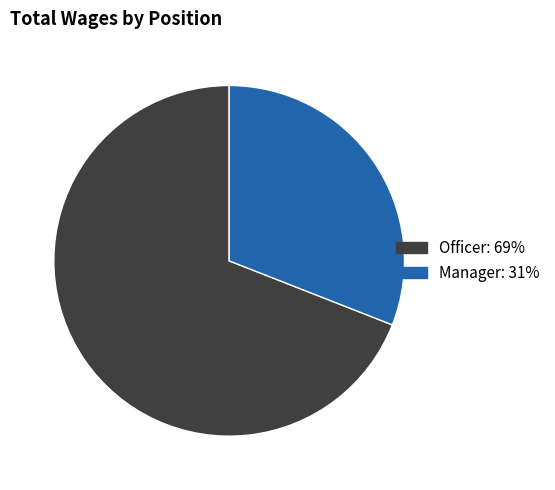

Is Manager the majority of the pie?

No